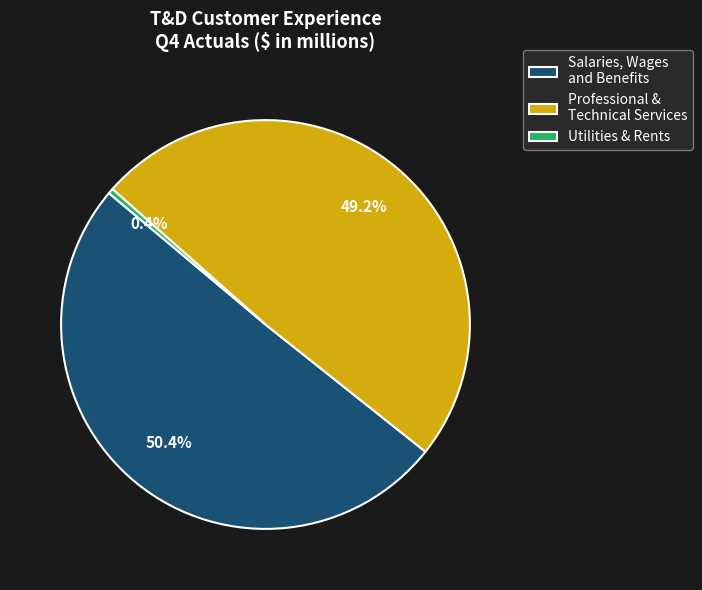

Which slice is the smallest?

Utilities & Rents